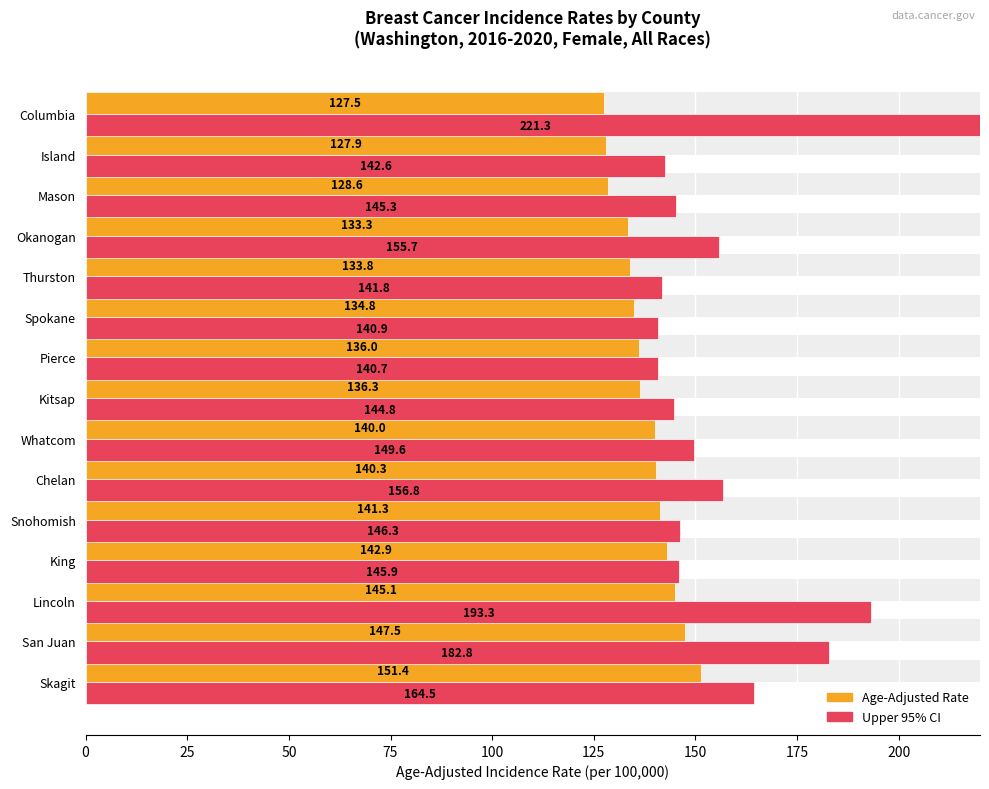

What is the approximate value of Age-Adjusted Incidence Rate at Mason?

128.6